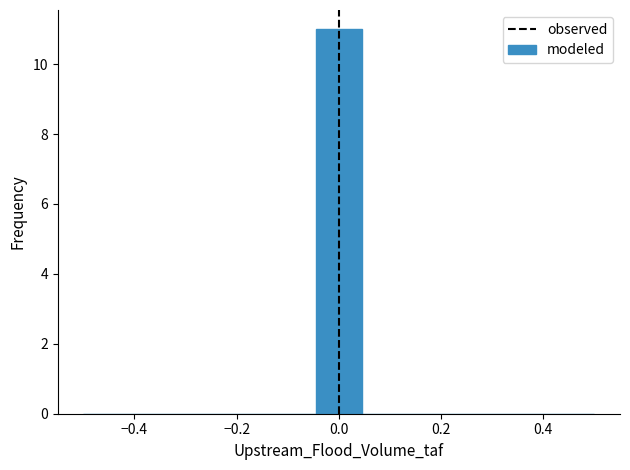

Reading left to right, list every bar in this chart as the range it spans on the x-axis followed by its height. Neither the bar edges nor the heights are printed on the chart, so give them approximately, as read against the axes.

-0.50 to -0.40: 0
-0.40 to -0.32: 0
-0.32 to -0.22: 0
-0.22 to -0.14: 0
-0.14 to -0.04: 0
-0.04 to 0.04: 11
0.04 to 0.14: 0
0.14 to 0.22: 0
0.22 to 0.32: 0
0.32 to 0.40: 0
0.40 to 0.50: 0